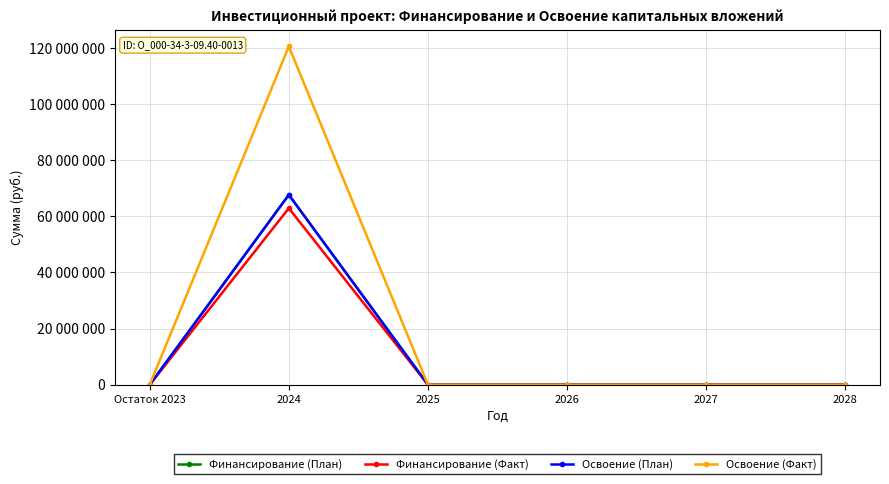

Which label corresponds to the smallest value in the chart?

Остаток 2023